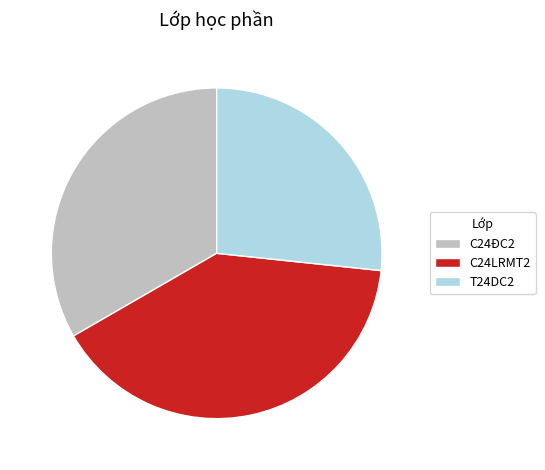

Is the sum of T24DC2 and C24ĐC2 greater than half?

Yes